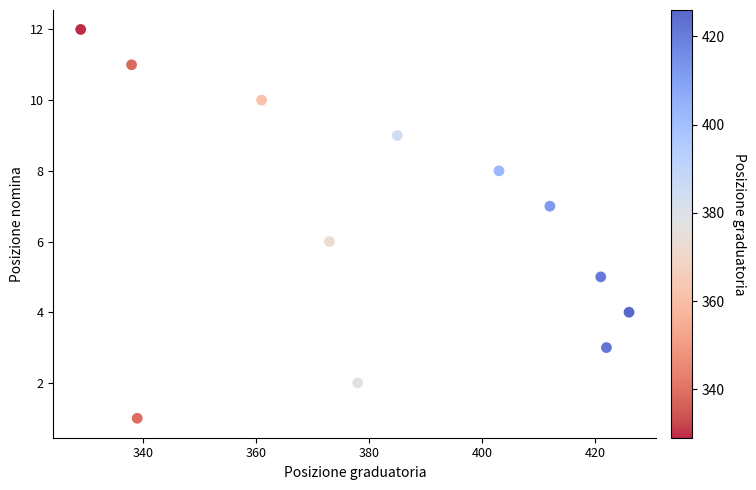

What is the range of Y values (max minus min)?

11